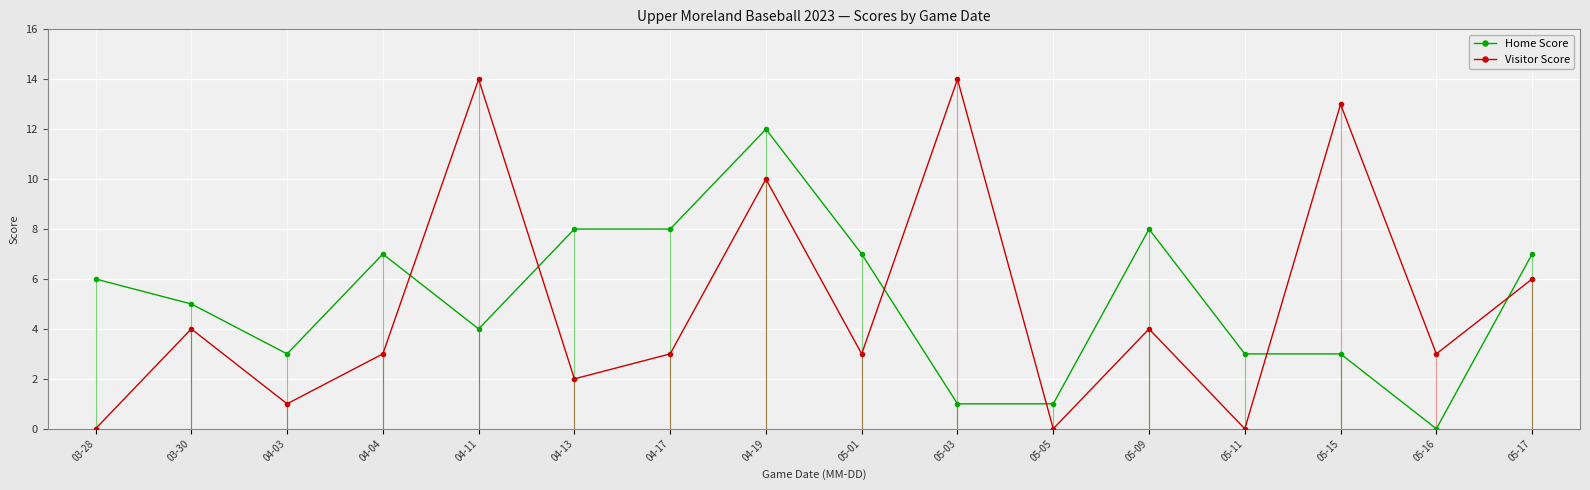

Between 04-03 and 04-17, which series saw the biggest shift?

Home Score